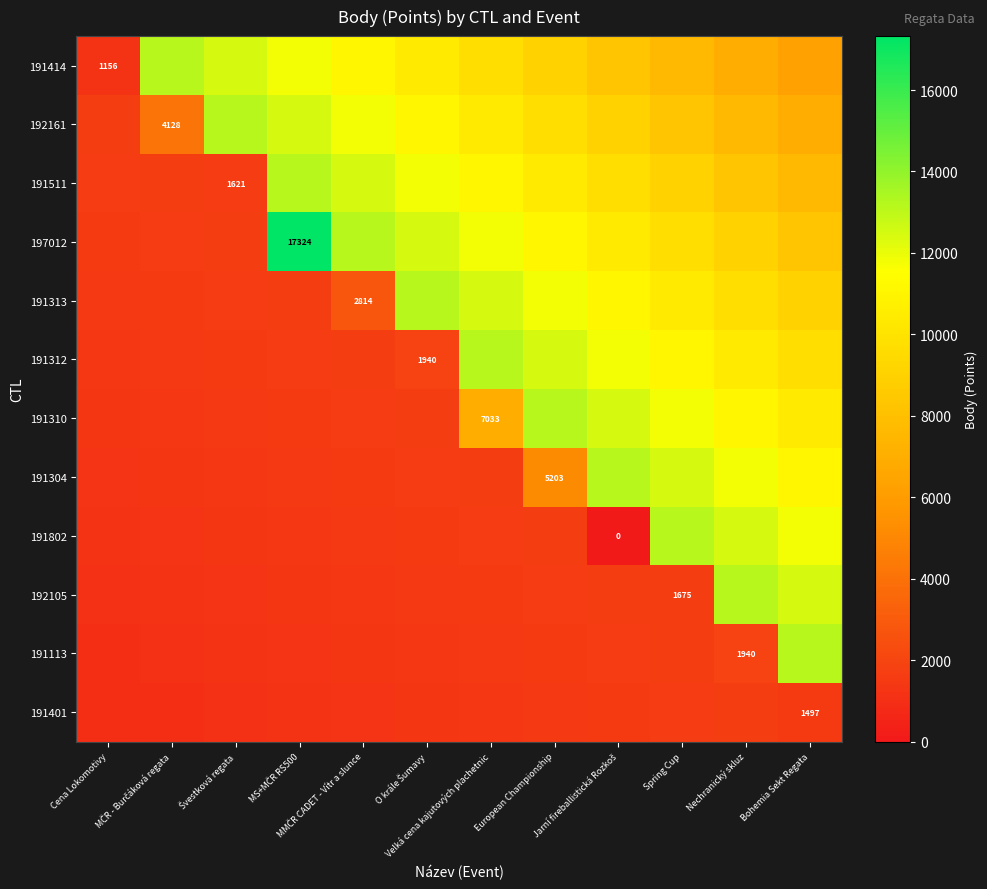

Rank the series by their maximum value, from lowest to highest.

191401, 191414, 192161, 191511, 191313, 191312, 191310, 191304, 191802, 192105, 191113, 197012